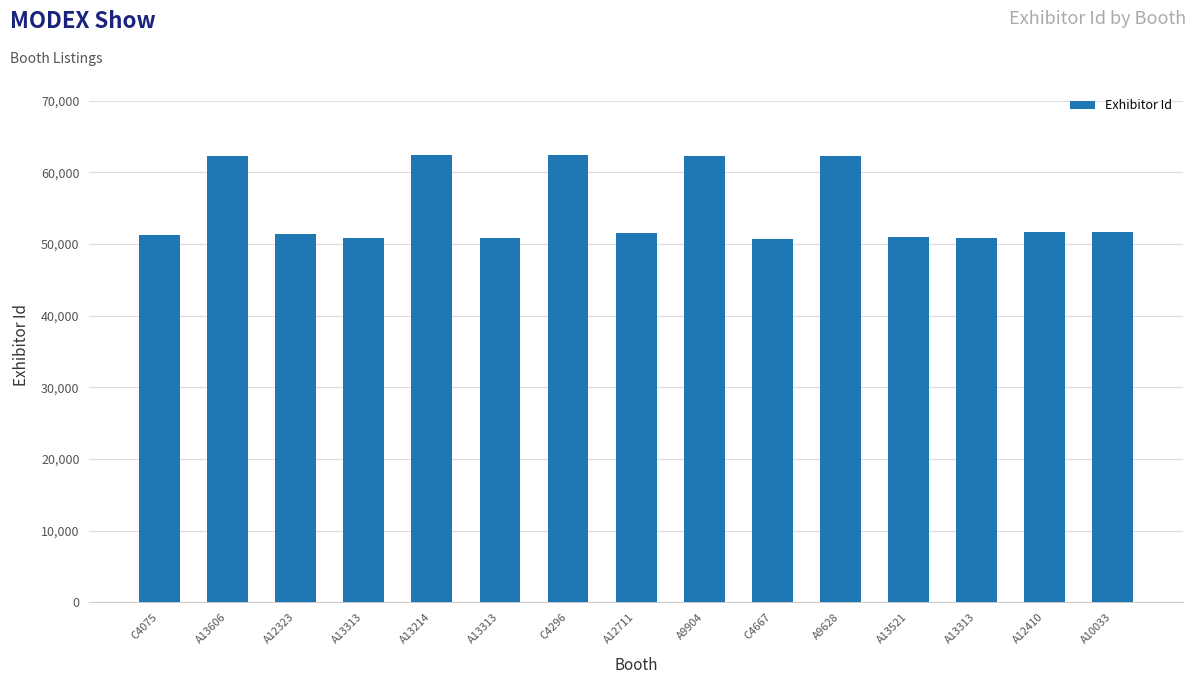

Which has a higher value, A13214 or A12711?

A13214